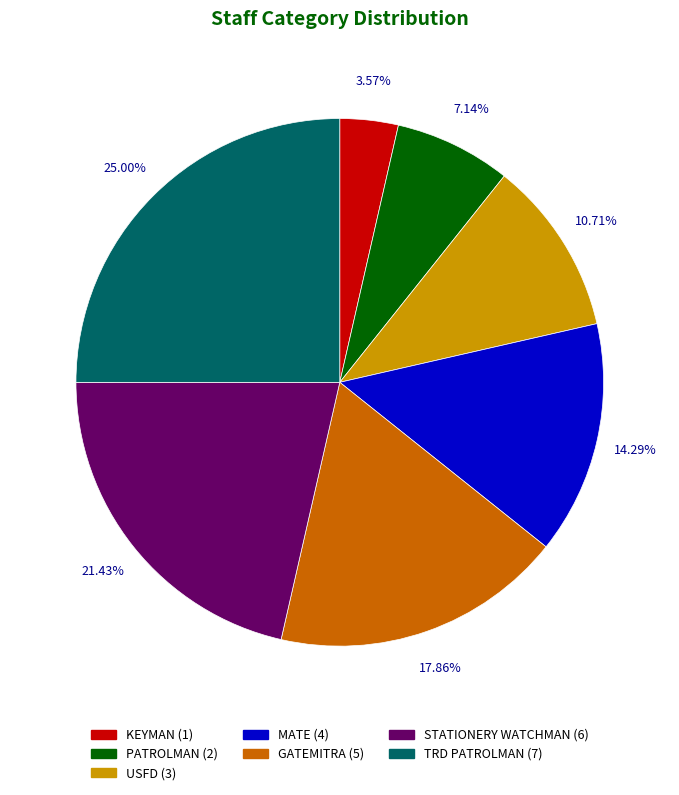

What percentage is NOT represented by PATROLMAN?

92.9%